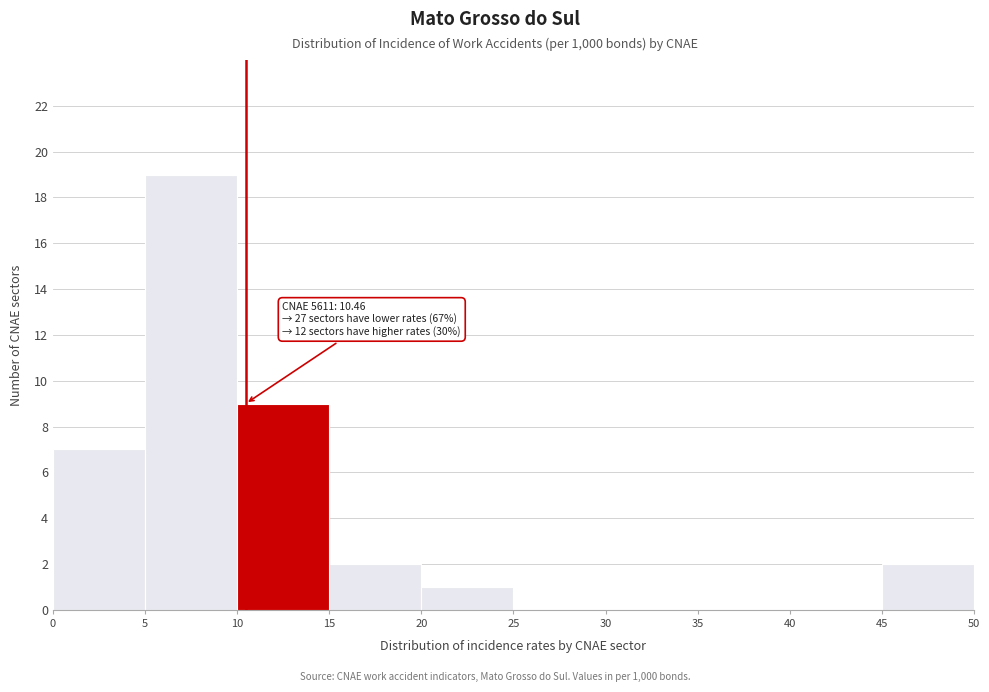

Over which range of the x-axis is the bar tallest?

5 to 10